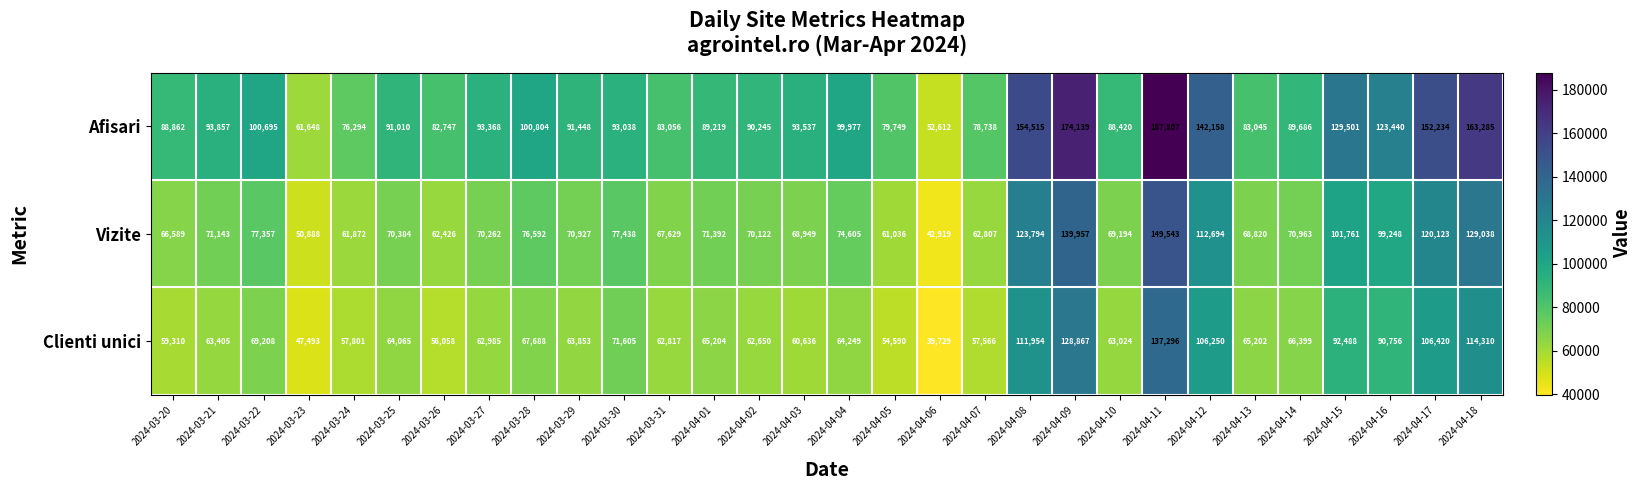

Rank the series by their average value, from highest to lowest.

Afisari, Vizite, Clienti unici